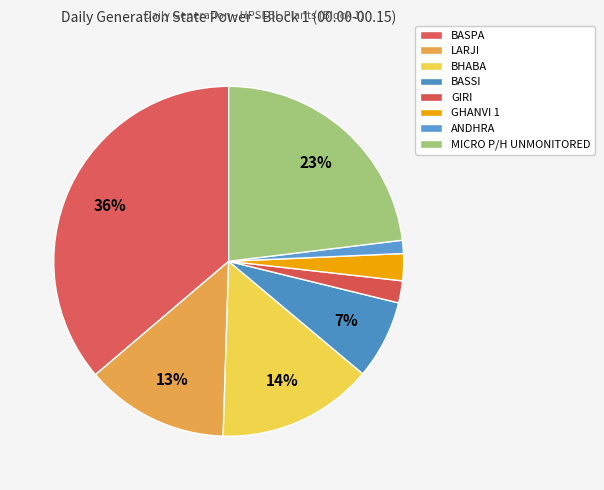

What is the ratio of the value at MICRO P/H UNMONITORED to the value at GIRI?

11.3